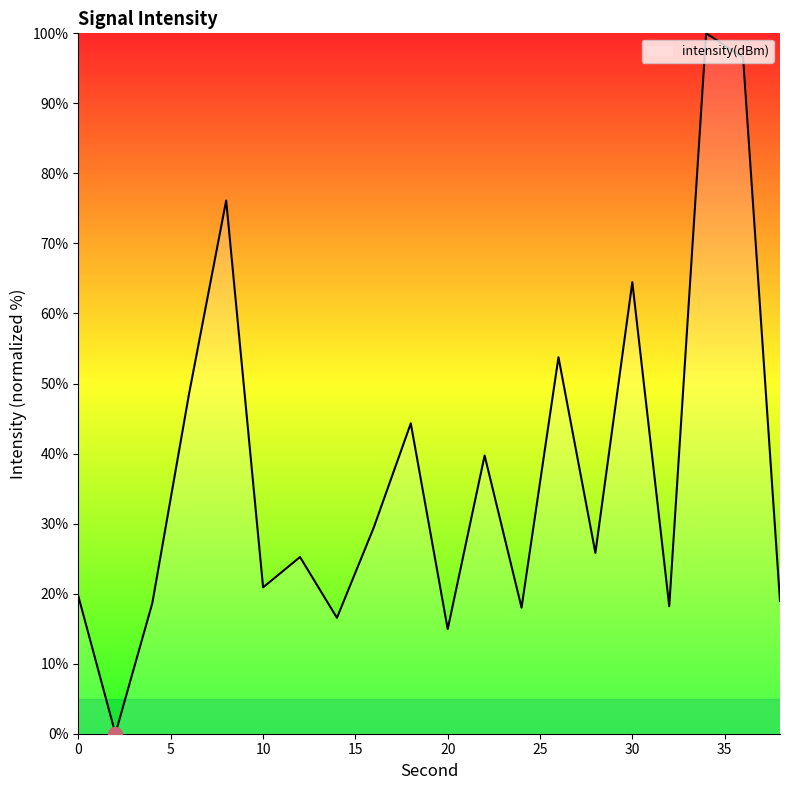

What is the greatest value displayed?

100.0